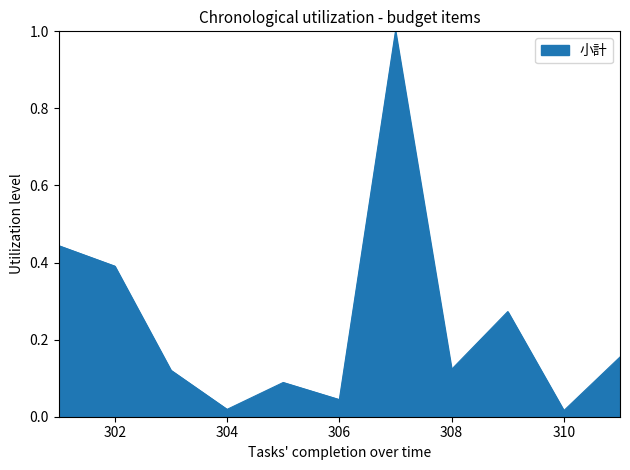

What is the greatest value displayed?

1.0